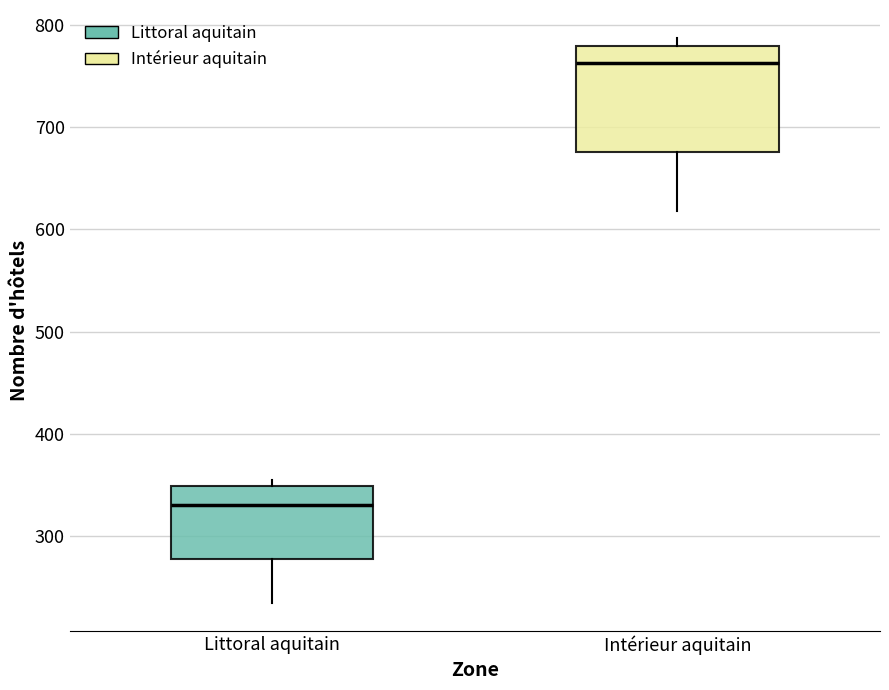

Reading left to right, transcribe this box plot: for each box, give where its median line is, the range the box spans, and where its two whiskers end, as read against the y-axis. The values are not printed on the chart, so give them approximately, as read against the axis.

Littoral aquitain: median 330, box 280 to 350, whiskers 240 to 360
Intérieur aquitain: median 760, box 680 to 780, whiskers 620 to 790